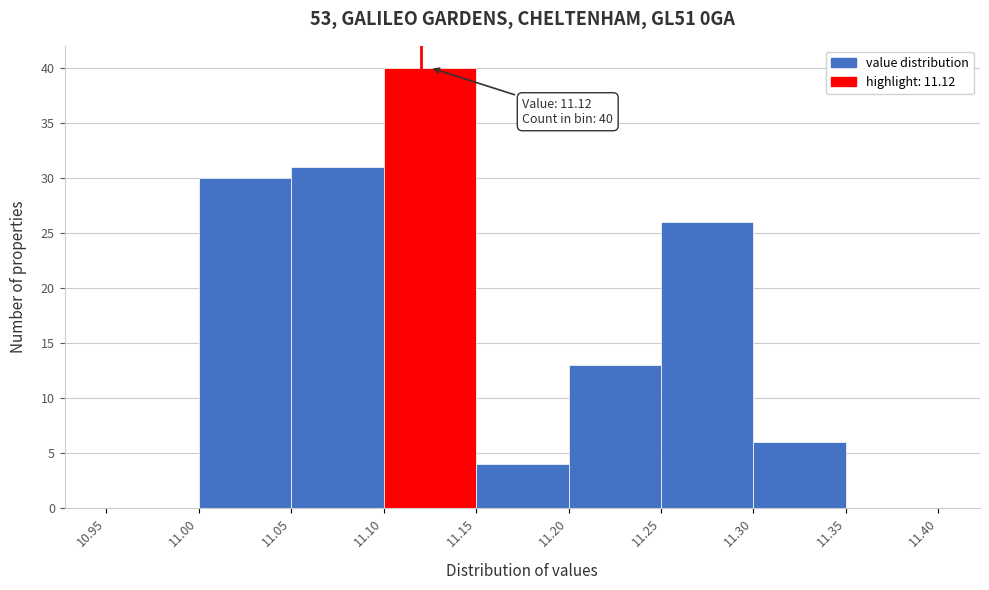

Which range on the x-axis has the tallest bar?

11.10 to 11.15